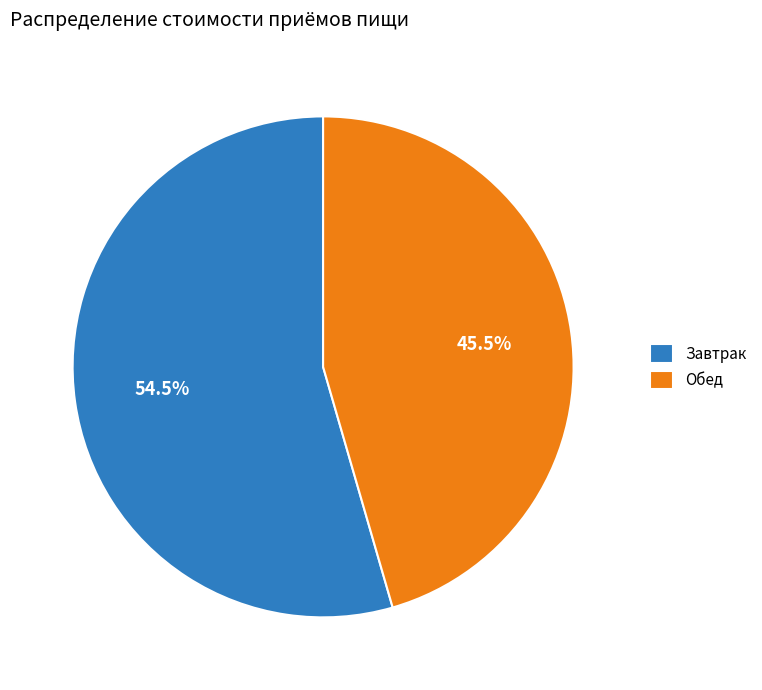

Is Завтрак the majority of the pie?

Yes